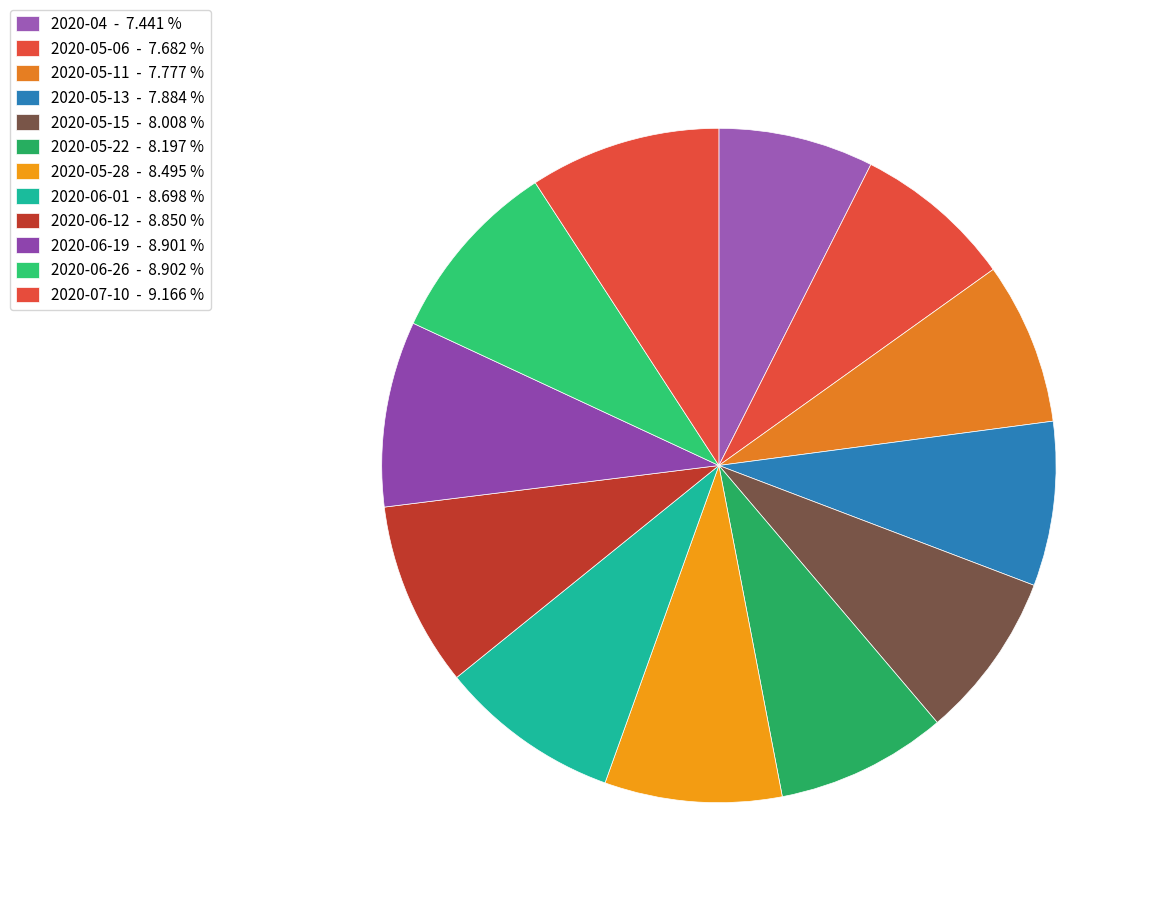

What is the total percentage of 2020-05-11 and 2020-06-01?

16.5%